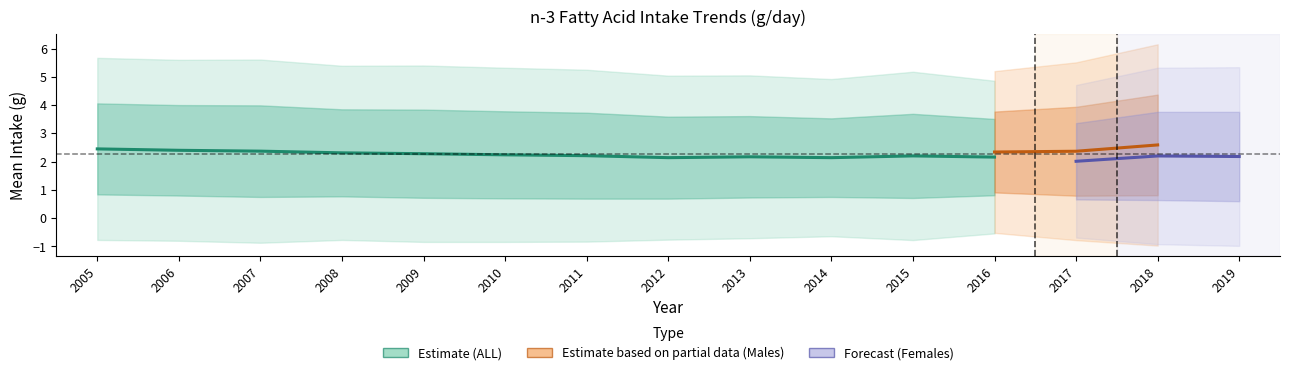

Which has a higher value, 2008 or 2017?

2008